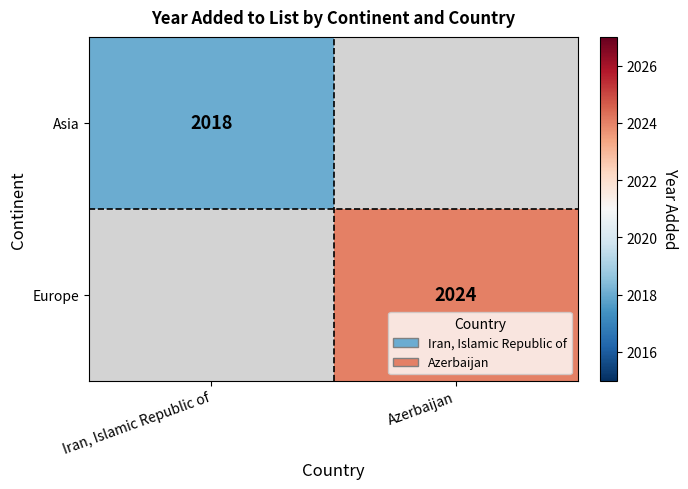

True or false: Europe has a value of 2024 at Azerbaijan.

True